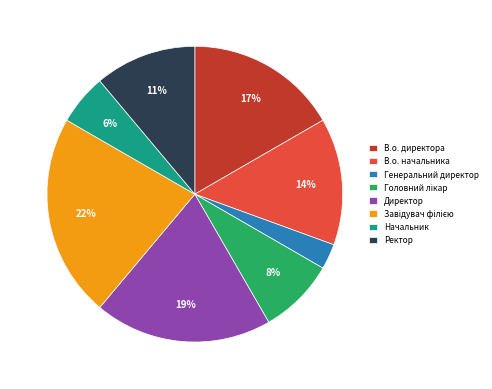

To the nearest percent, what is the difference between the largest and smallest slice percentages?

19%